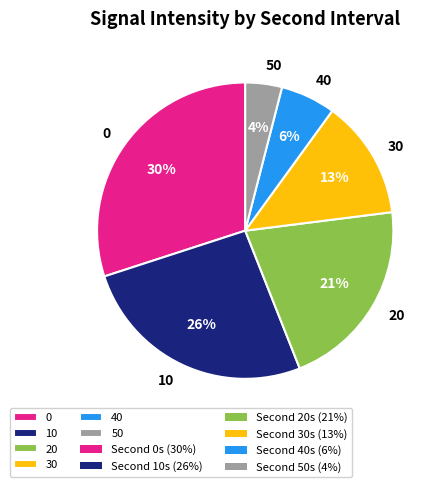

True or false: 0 accounts for 19% of the total.

False